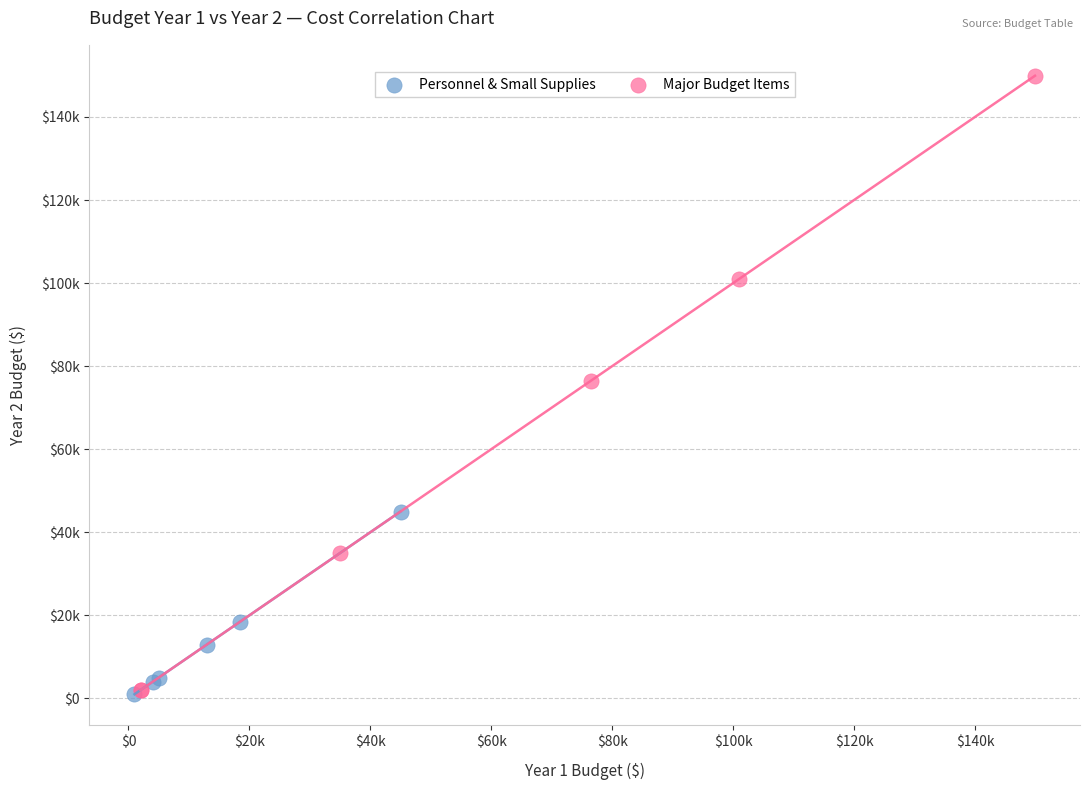

Which series has the widest spread of Y values?

Major Budget Items